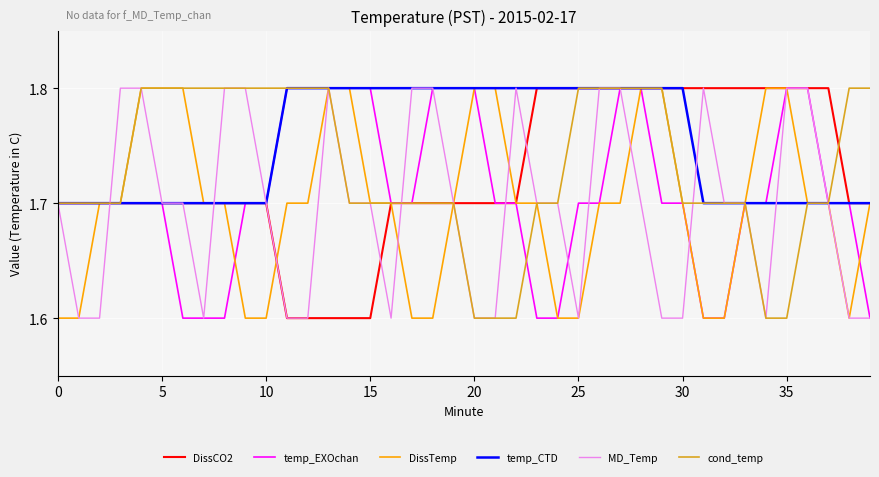

Which series has the largest total across all categories?

temp_CTD